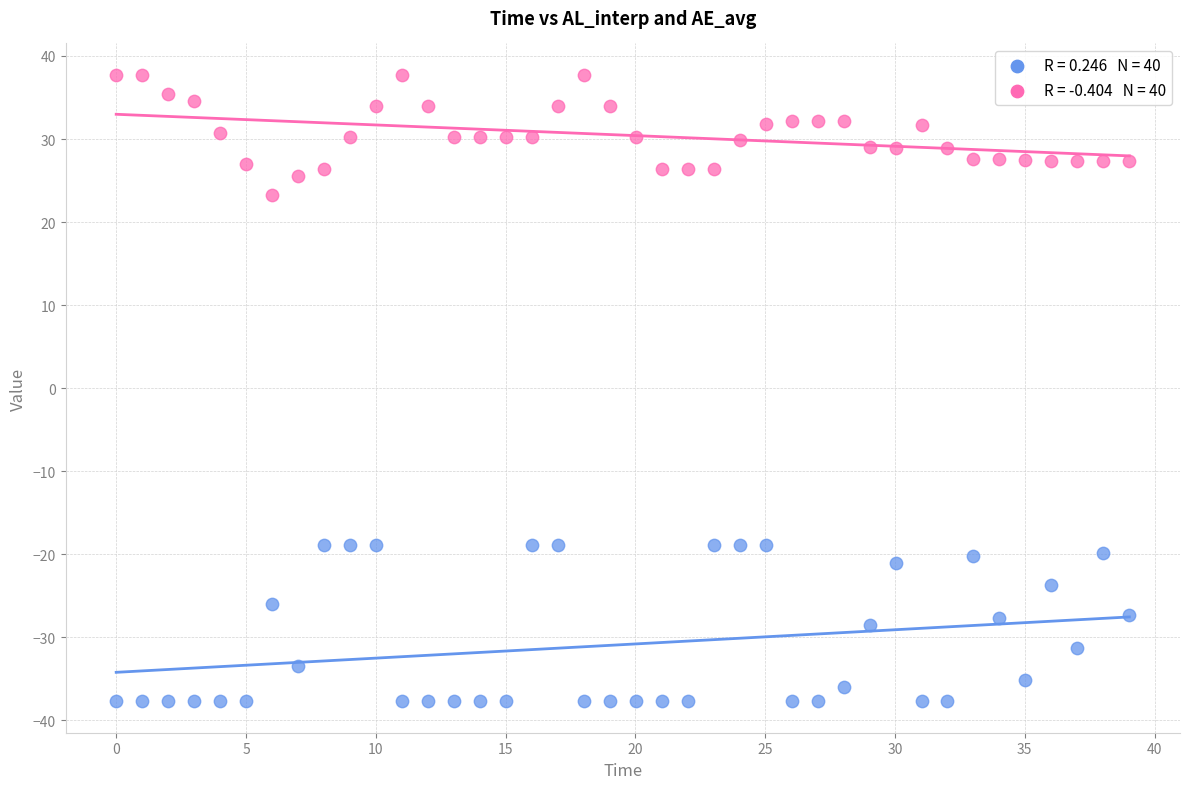

Across all data points, what is the range of Y values (max minus min)?

75.5